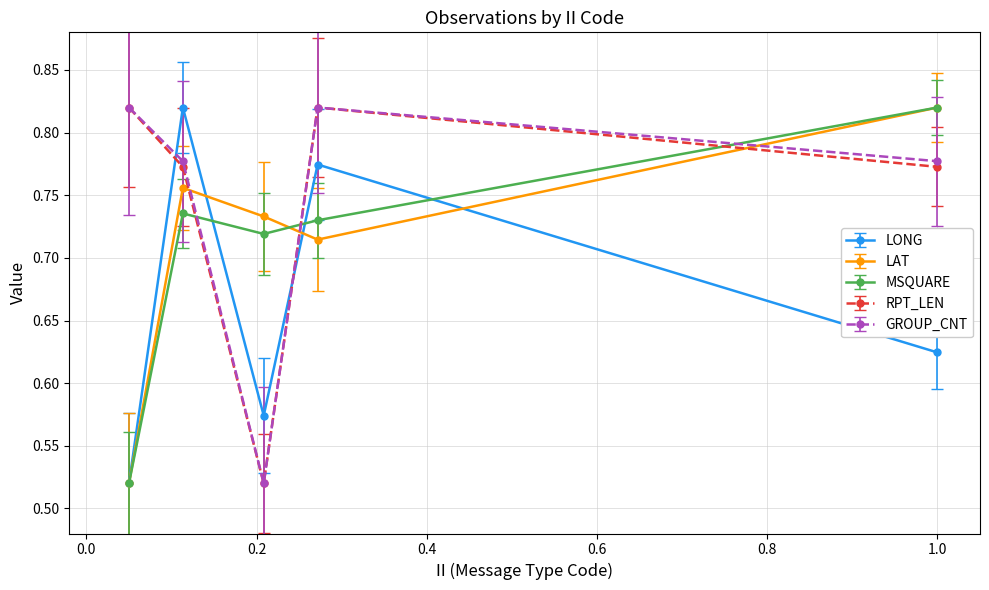

What are all the series names shown in the legend?

LONG, LAT, MSQUARE, RPT_LEN, GROUP_CNT